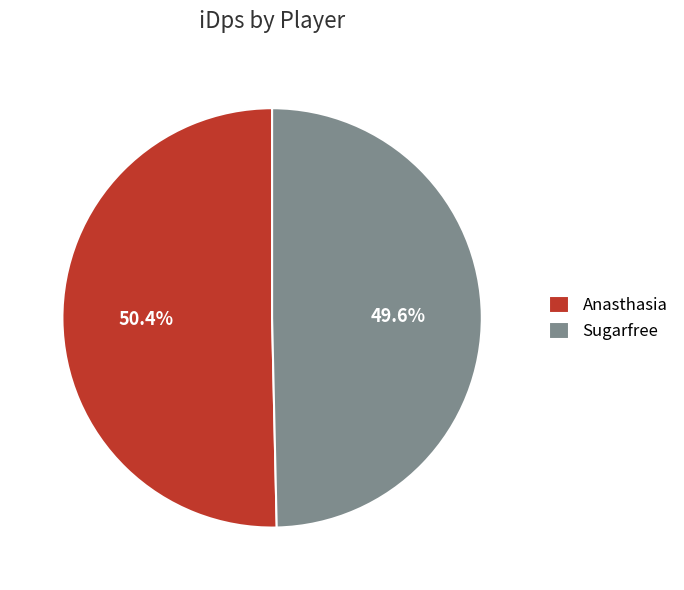

Which has a higher value, Anasthasia or Sugarfree?

Anasthasia